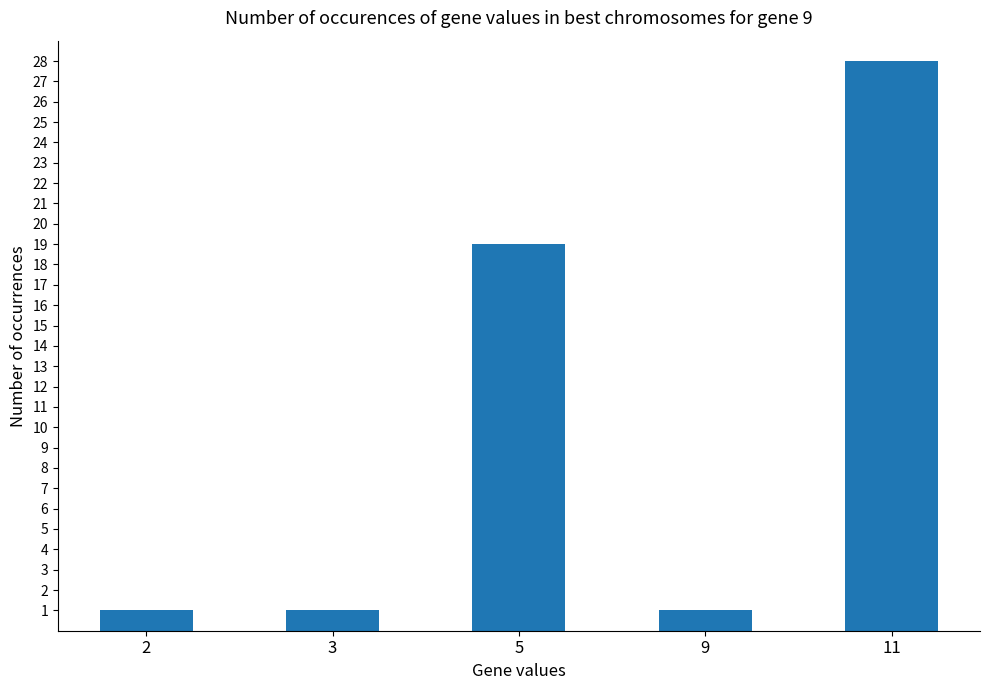

True or false: the data shows 28 at 11.

True